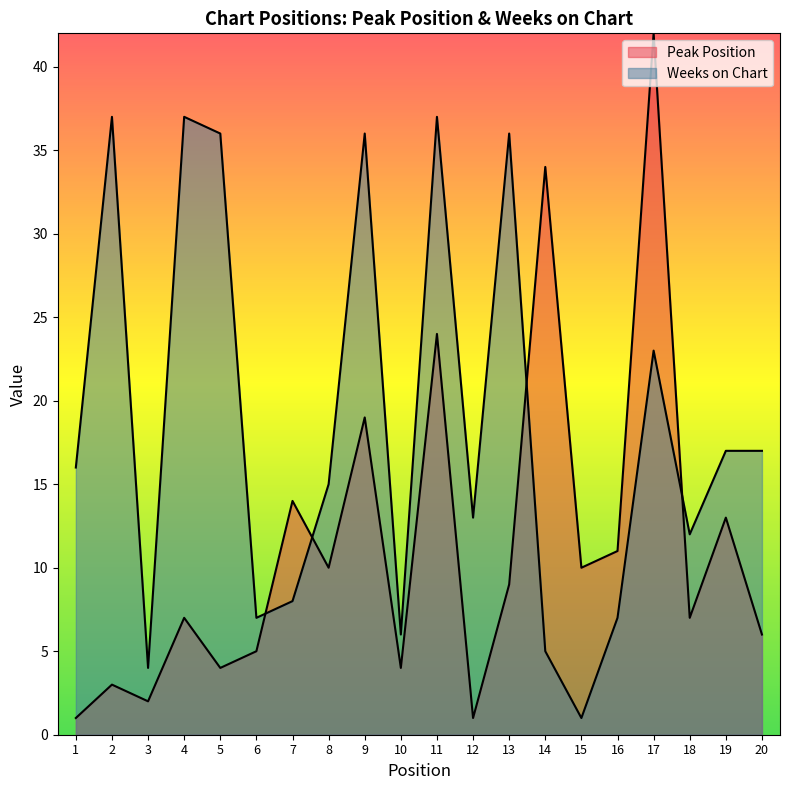

Is the value of Peak Position at 7 greater than the value of Weeks on Chart at 12?

Yes